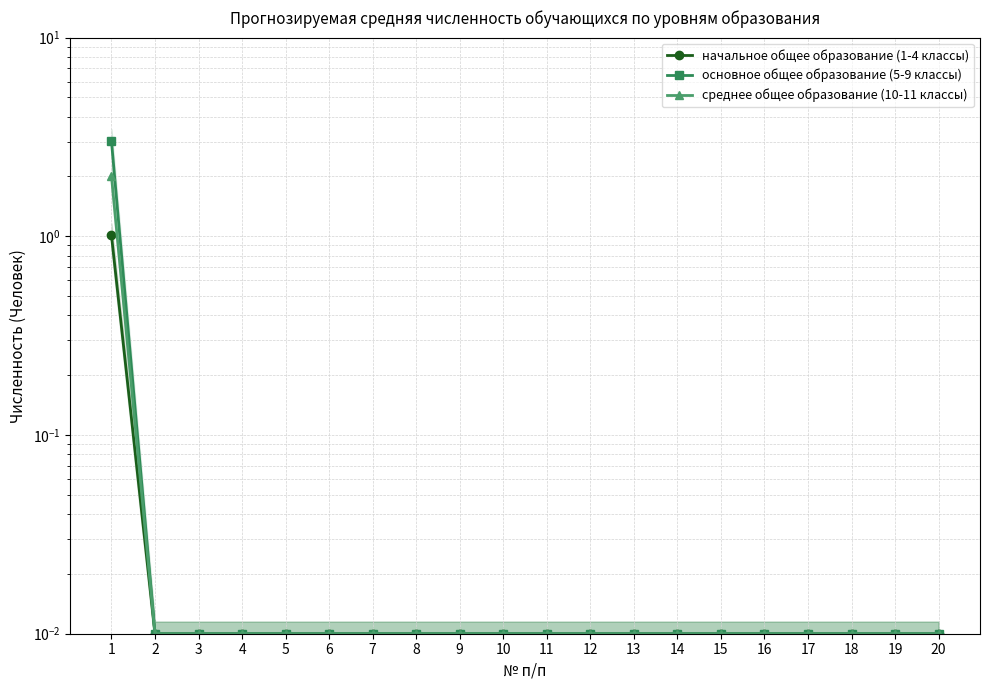

What is the greatest value displayed?

3.0